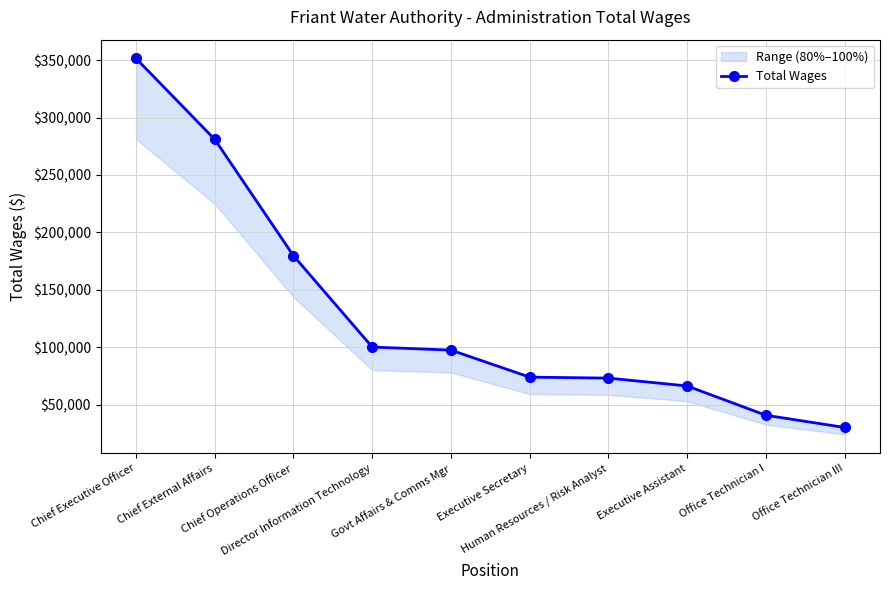

How many data points are above 97415?

4